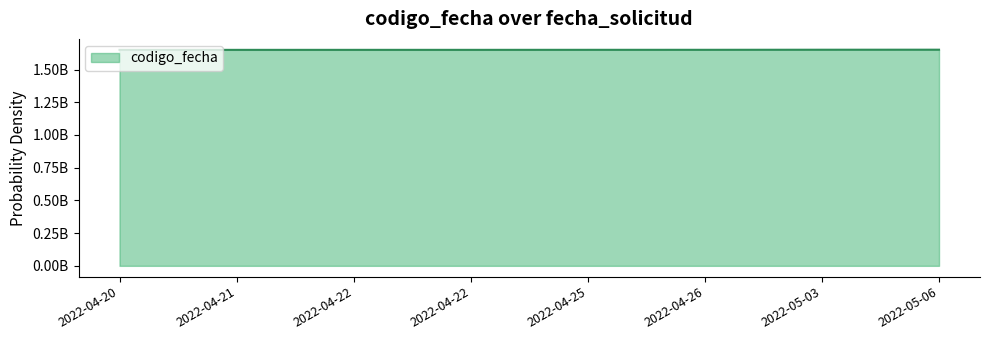

Reading right to left, what are all the values shown in this chart?

1651830295	1651574657	1650990670	1650900174	1650644953	1650622935	1650562394	1650554830